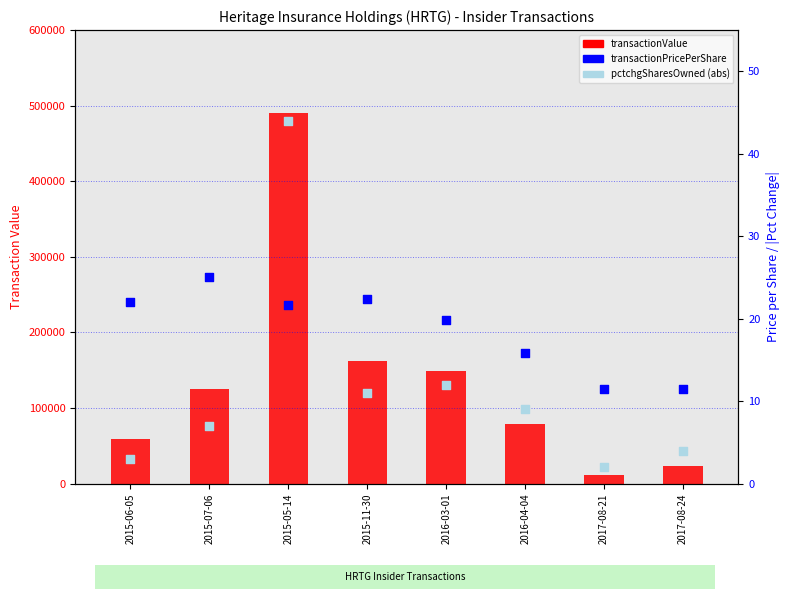

What is the total value across all series at 2015-11-30?

161682.5